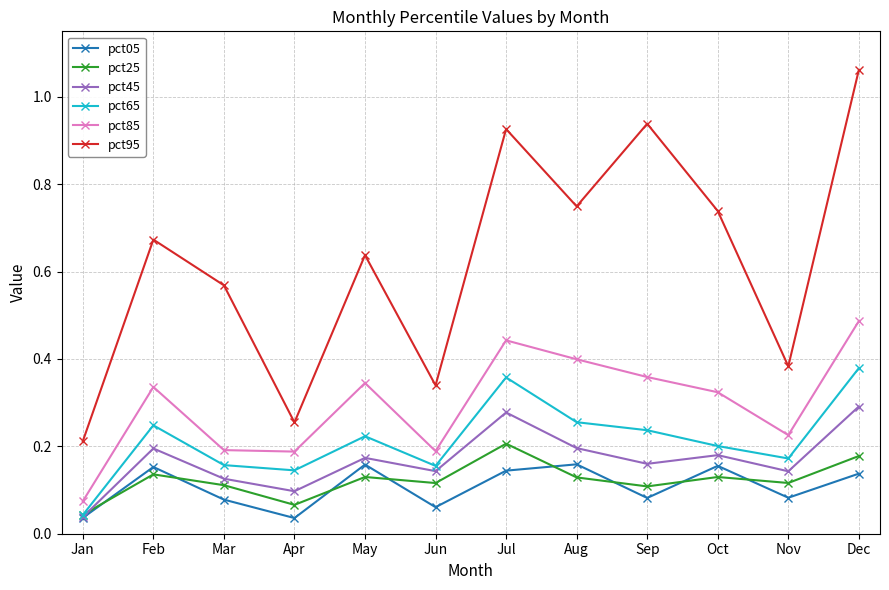

How many pct05 values are between 0 and 1?

12